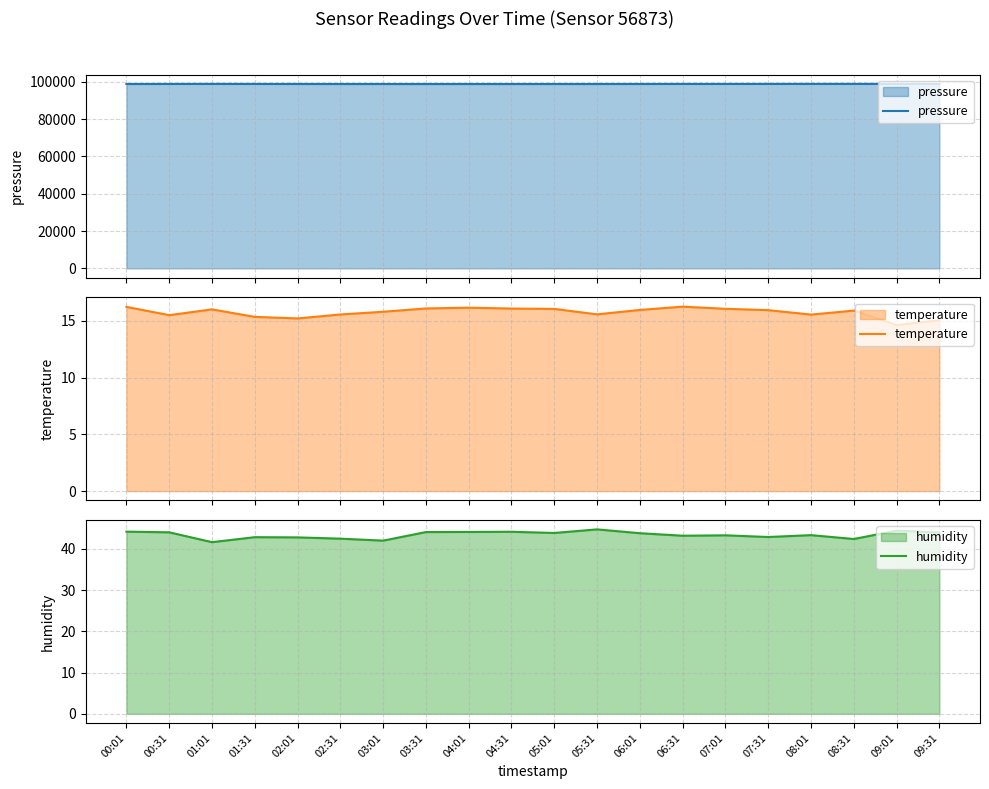

How many values in the pressure series exceed 98854?

10